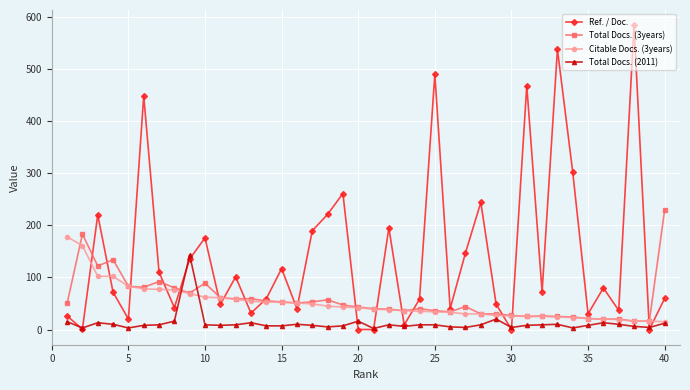

How many series are shown in this chart?

4